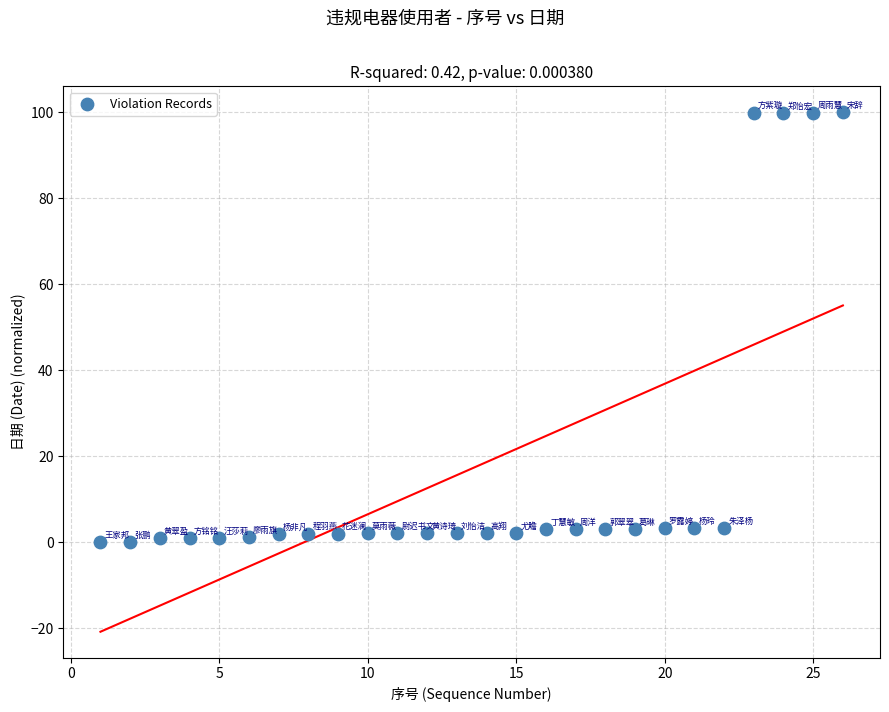

What is the range of X values (max minus min)?

25.0